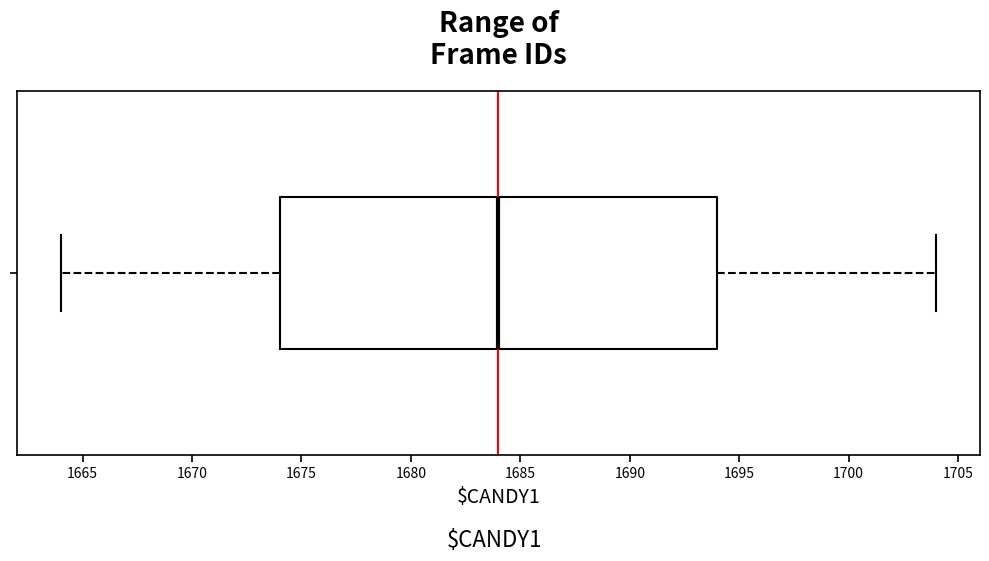

Where does the right whisker of the box end on the x-axis? The values are not printed on the chart, so give them approximately, as read against the axis.

1704